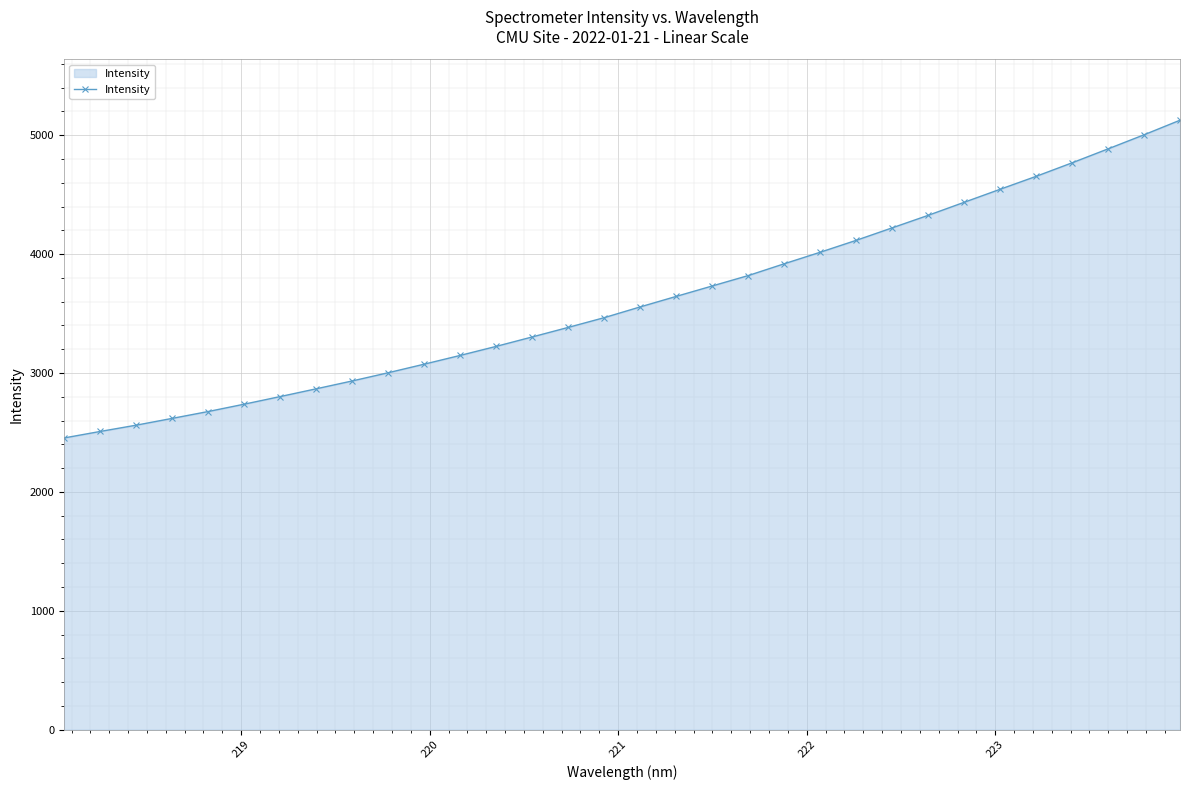

What is the difference between the second highest and second lowest values?

2495.9